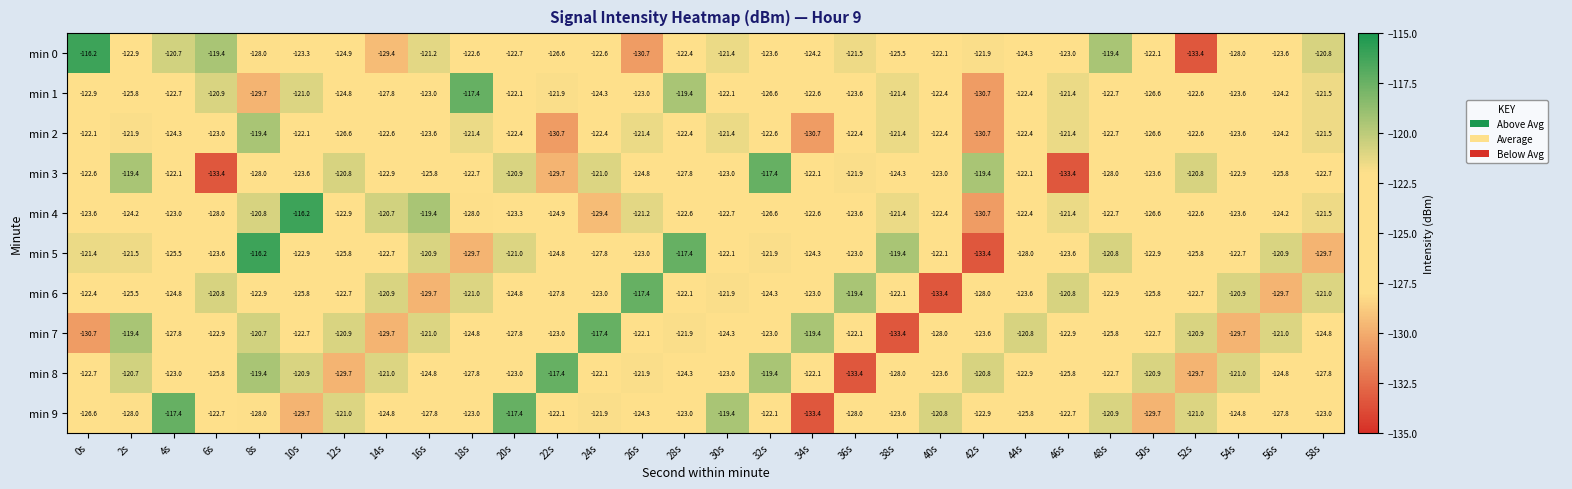

What is the difference between the maximum and second lowest values in the min 4 series?

13.2